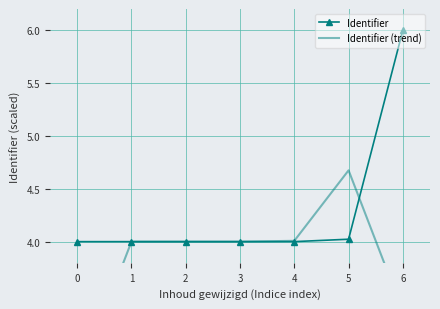

Rank the series at 3 from highest to lowest value.

Identifier (trend), Identifier